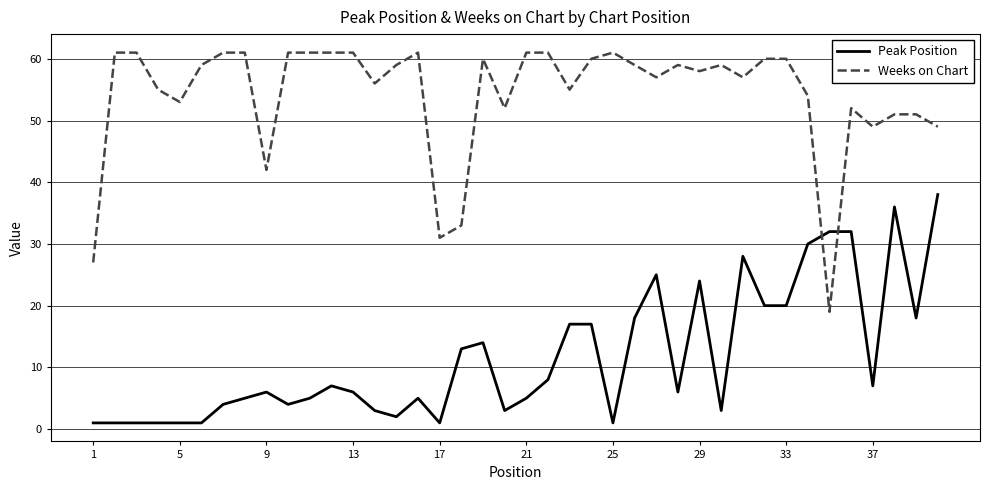

Reading left to right, what are all the values shown in this chart?

Peak Position: 1	1	1	1	1	1	4	5	6	4	5	7	6	3	2	5	1	13	14	3	5	8	17	17	1	18	25	6	24	3	28	20	20	30	32	32	7	36	18	38
Weeks on Chart: 27	61	61	55	53	59	61	61	42	61	61	61	61	56	59	61	31	33	60	52	61	61	55	60	61	59	57	59	58	59	57	60	60	54	19	52	49	51	51	49